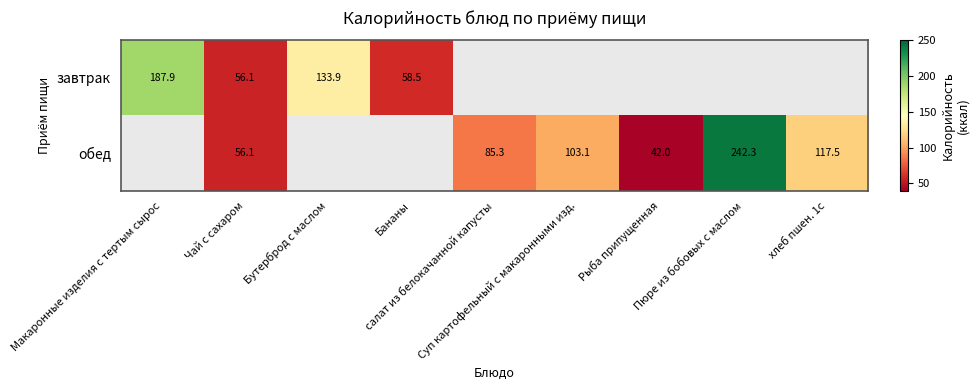

Which category has the highest value in the завтрак series?

Макаронные изделия с тертым сырос